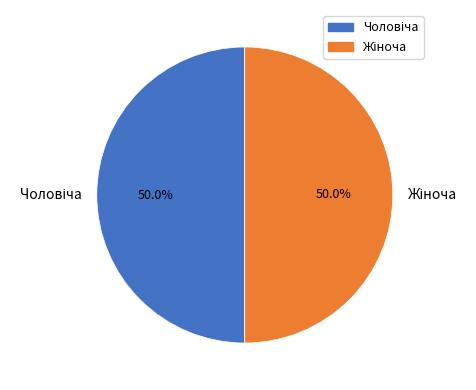

How many slices are in this pie chart?

2